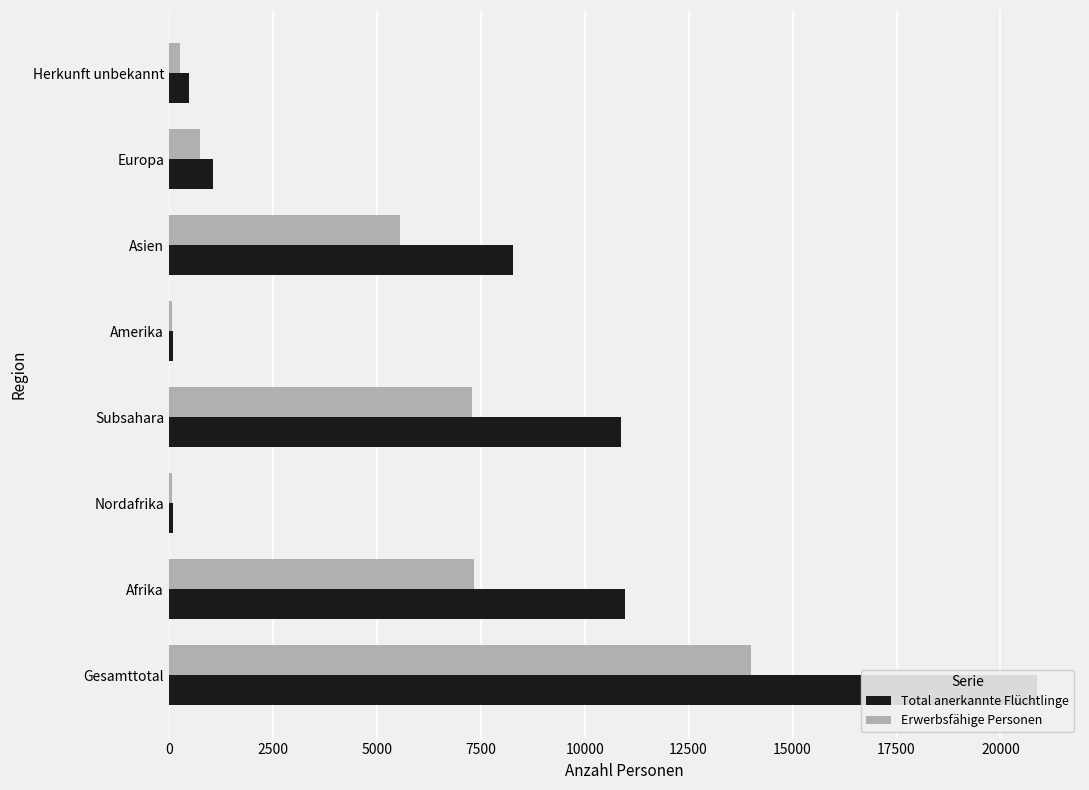

Which series has the largest range (max minus min)?

Total anerkannte Flüchtlinge